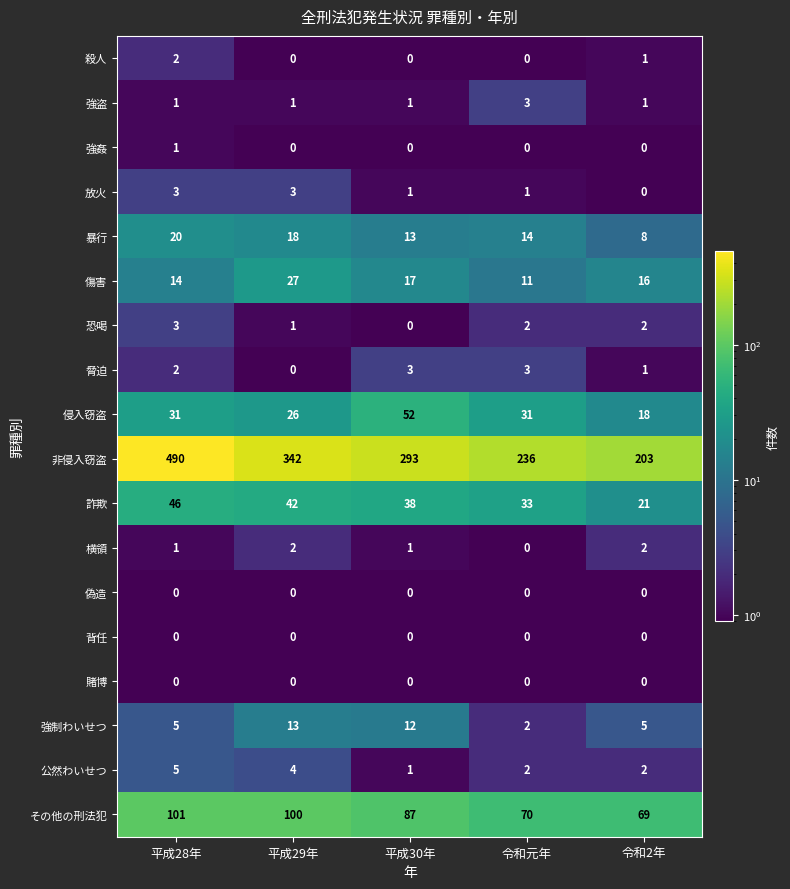

At how many categories does at least one series exceed 1?

5